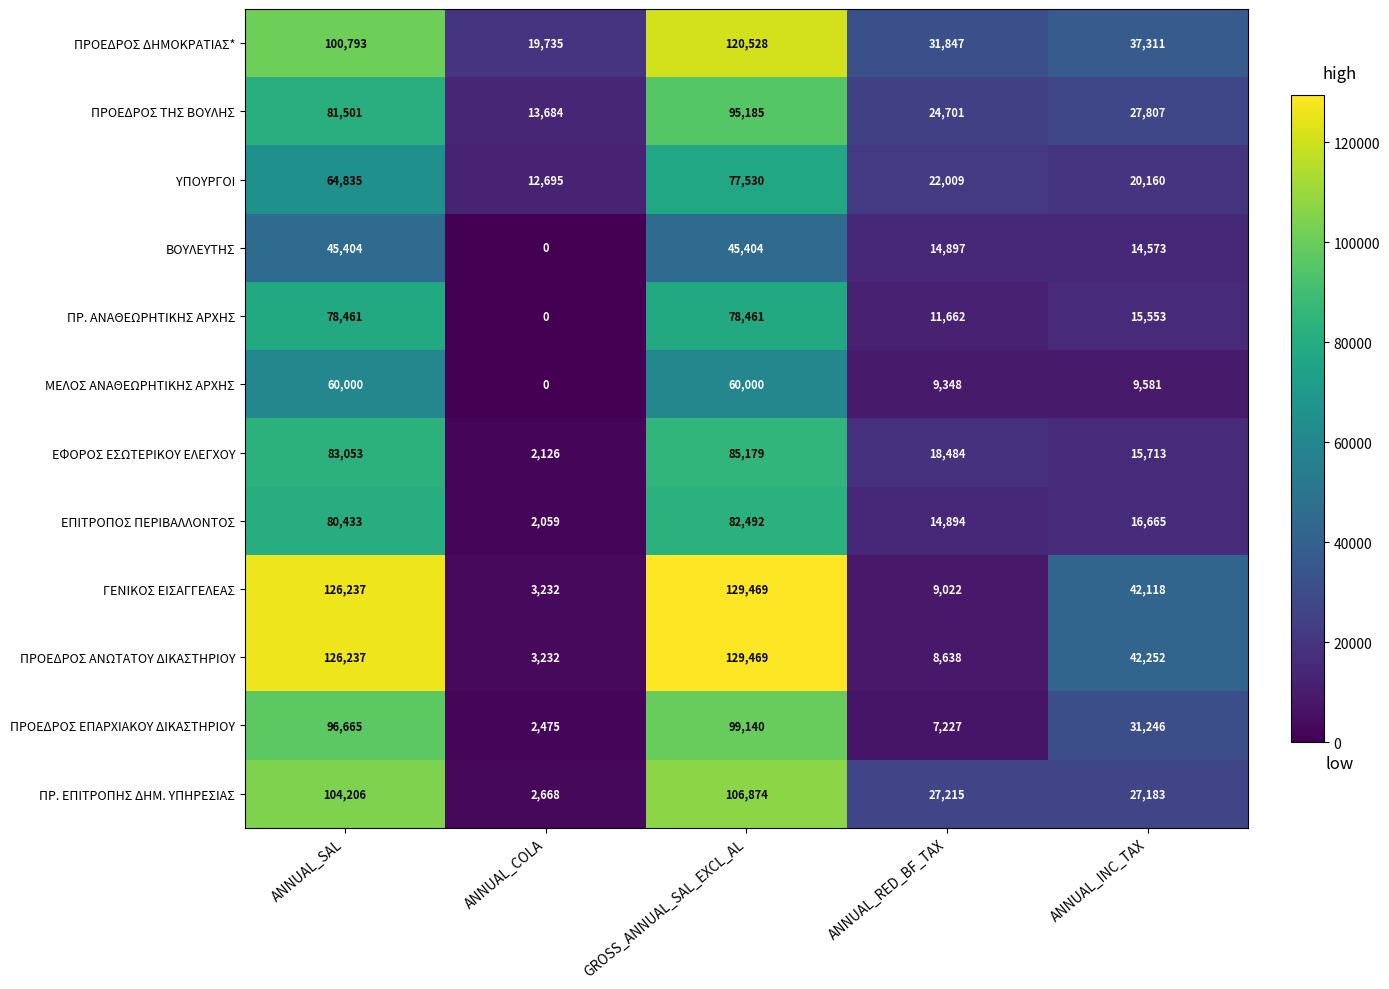

Rank the series at ANNUAL_RED_BF_TAX from lowest to highest value.

ΠΡΟΕΔΡΟΣ ΕΠΑΡΧΙΑΚΟΥ ΔΙΚΑΣΤΗΡΙΟΥ, ΠΡΟΕΔΡΟΣ ΑΝΩΤΑΤΟΥ ΔΙΚΑΣΤΗΡΙΟΥ, ΓΕΝΙΚΟΣ ΕΙΣΑΓΓΕΛΕΑΣ, ΜΕΛΟΣ ΑΝΑΘΕΩΡΗΤΙΚΗΣ ΑΡΧΗΣ, ΠΡ. ΑΝΑΘΕΩΡΗΤΙΚΗΣ ΑΡΧΗΣ, ΕΠΙΤΡΟΠΟΣ ΠΕΡΙΒΑΛΛΟΝΤΟΣ, ΒΟΥΛΕΥΤΗΣ, ΕΦΟΡΟΣ ΕΣΩΤΕΡΙΚΟΥ ΕΛΕΓΧΟΥ, ΥΠΟΥΡΓΟΙ, ΠΡΟΕΔΡΟΣ ΤΗΣ ΒΟΥΛΗΣ, ΠΡ. ΕΠΙΤΡΟΠΗΣ ΔΗΜ. ΥΠΗΡΕΣΙΑΣ, ΠΡΟΕΔΡΟΣ ΔΗΜΟΚΡΑΤΙΑΣ*